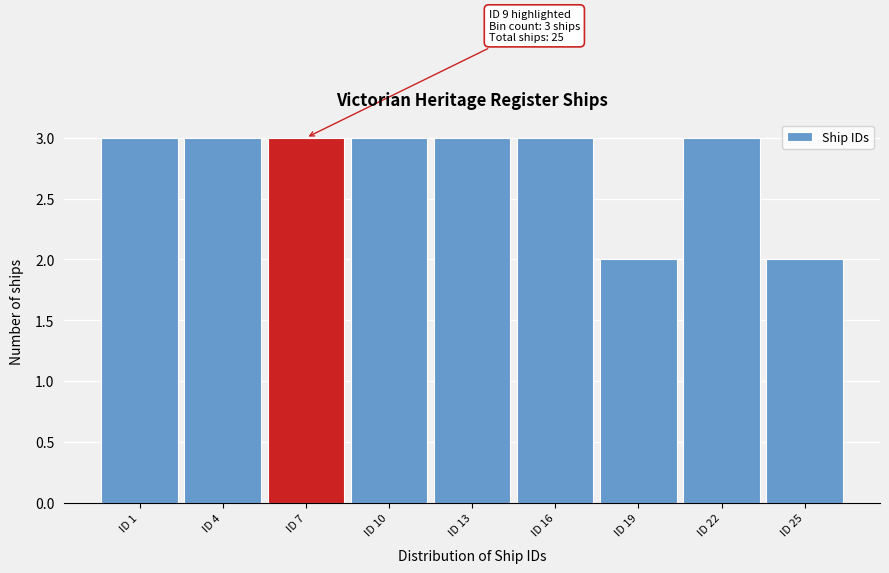

Reading left to right, what are all the values shown in this chart?

3	3	3	3	3	3	2	3	2